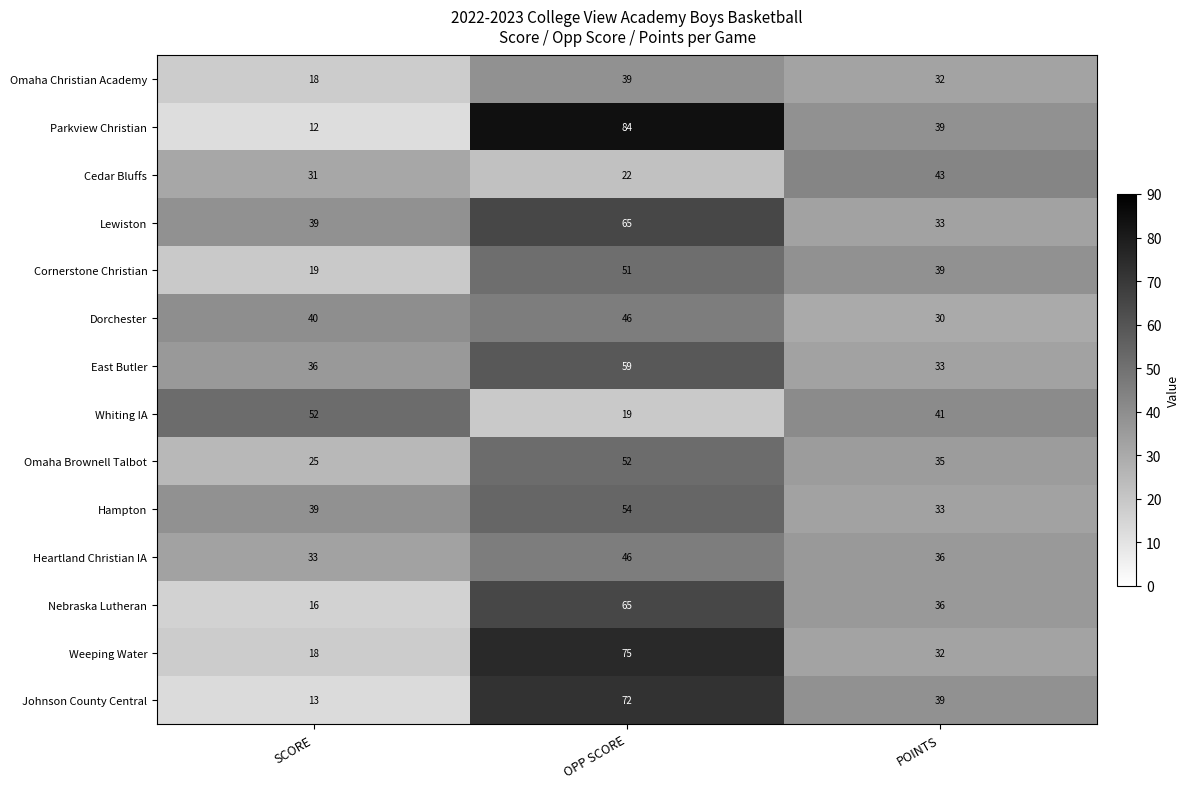

What is the lowest value of the Cornerstone Christian series?

19